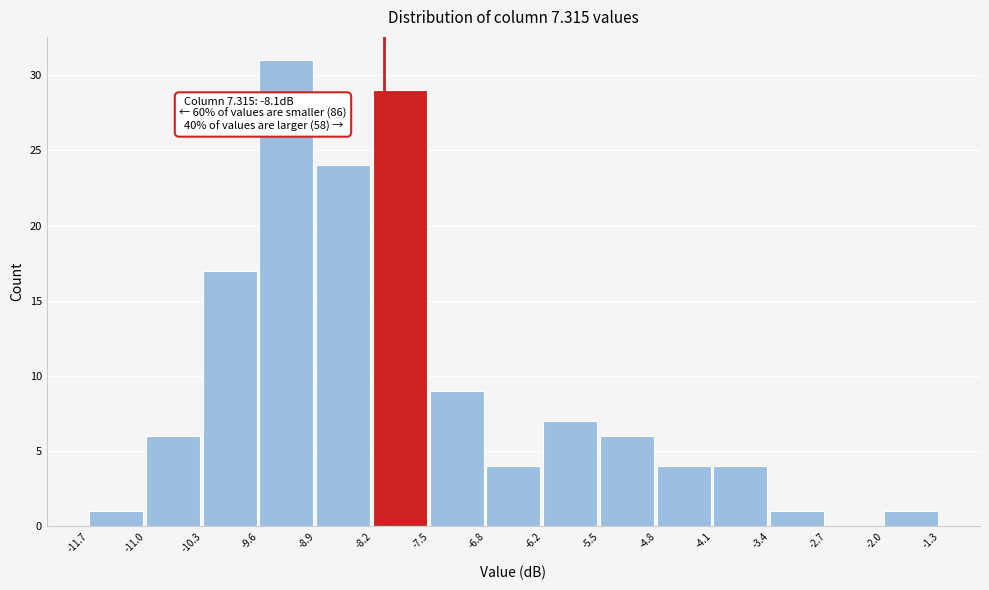

Over which range of the x-axis is the bar tallest?

-9.6 to -8.9